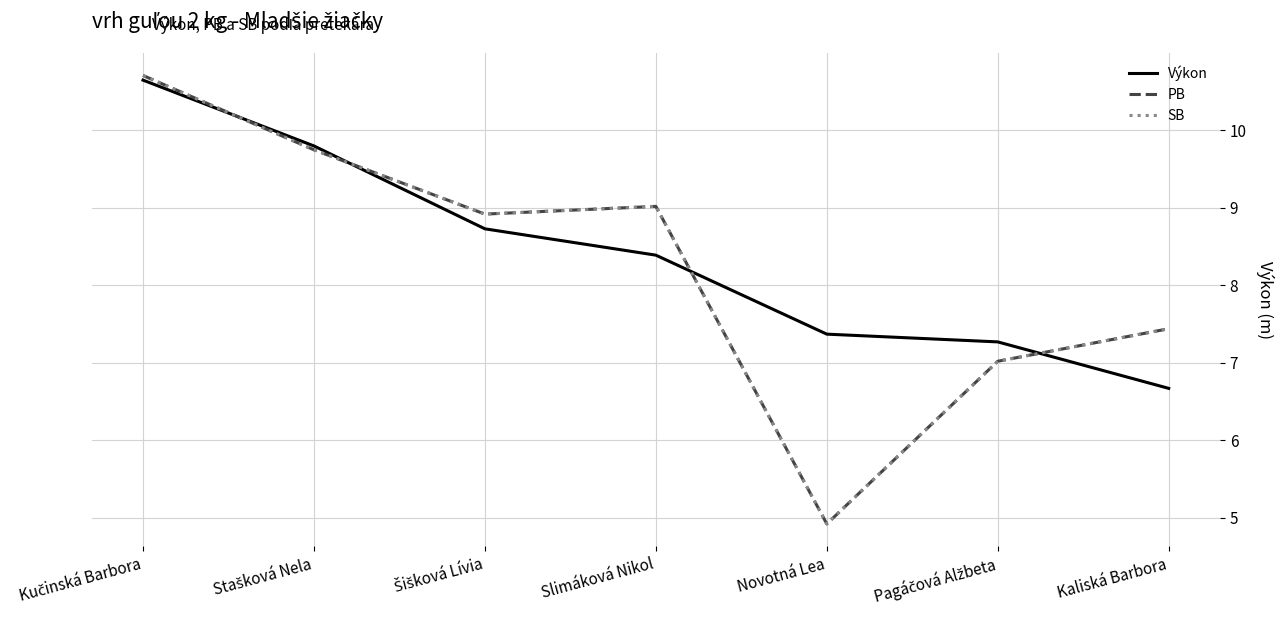

Rank the series by their maximum value, from highest to lowest.

PB, SB, Výkon